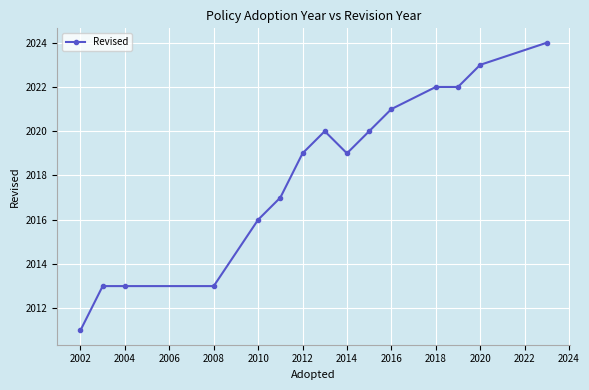

What is the minimum value shown in the chart?

2011